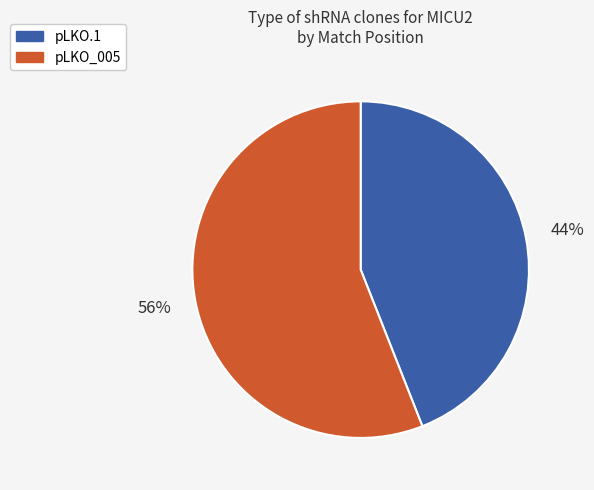

To the nearest percent, what is the difference between the largest and smallest slice percentages?

12%